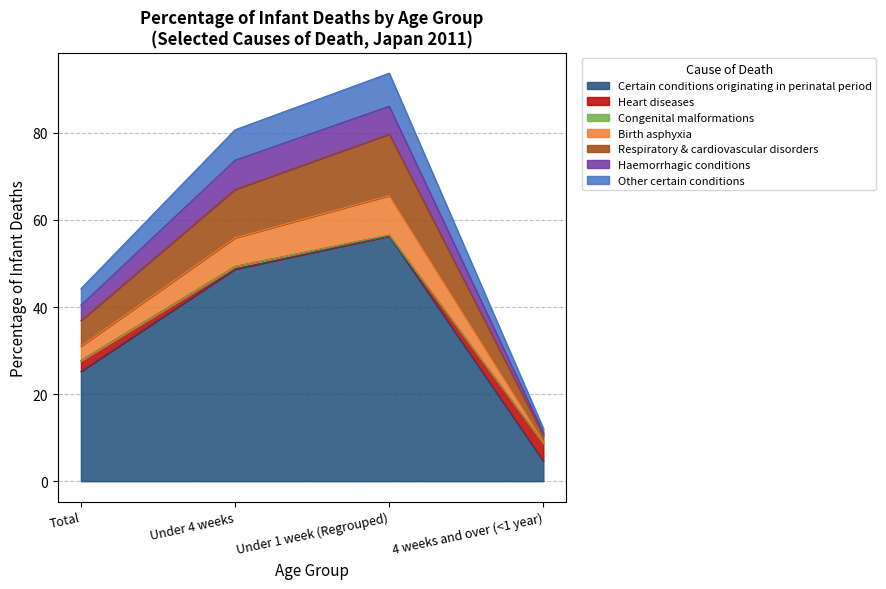

Which category has the lowest value in the Certain conditions originating in perinatal period series?

4 weeks and over (<1 year)